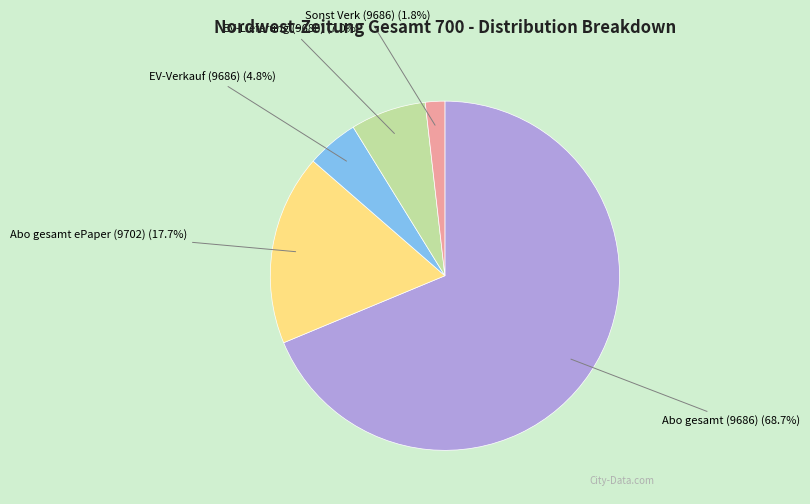

Which slice is the largest?

Abo gesamt (9686)